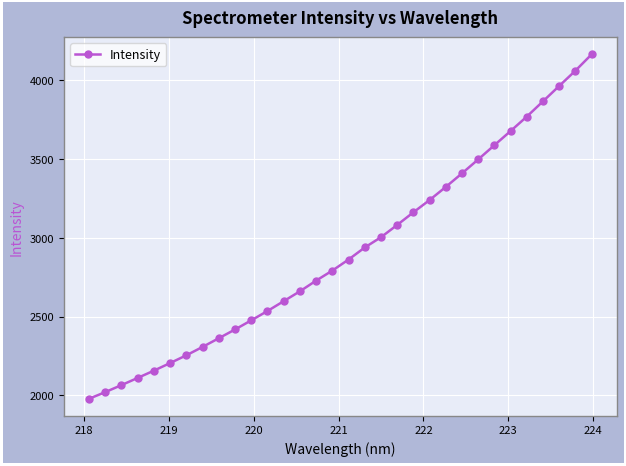

What is the difference between the second highest and second lowest values?

2041.6